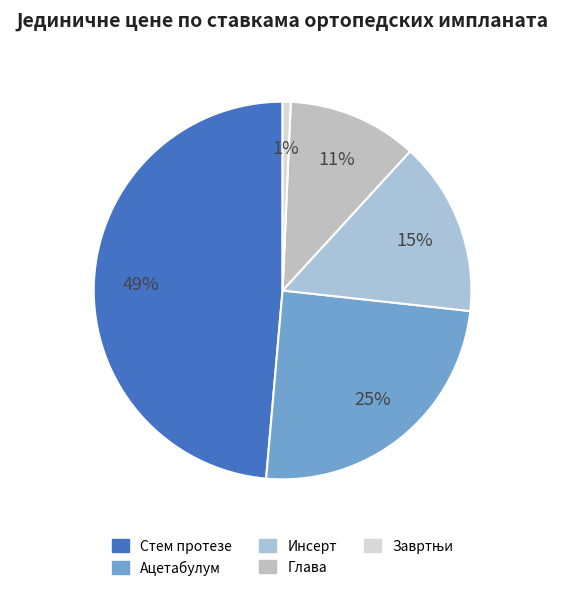

To the nearest percent, what percentage of the pie is Ацетабулум?

25%